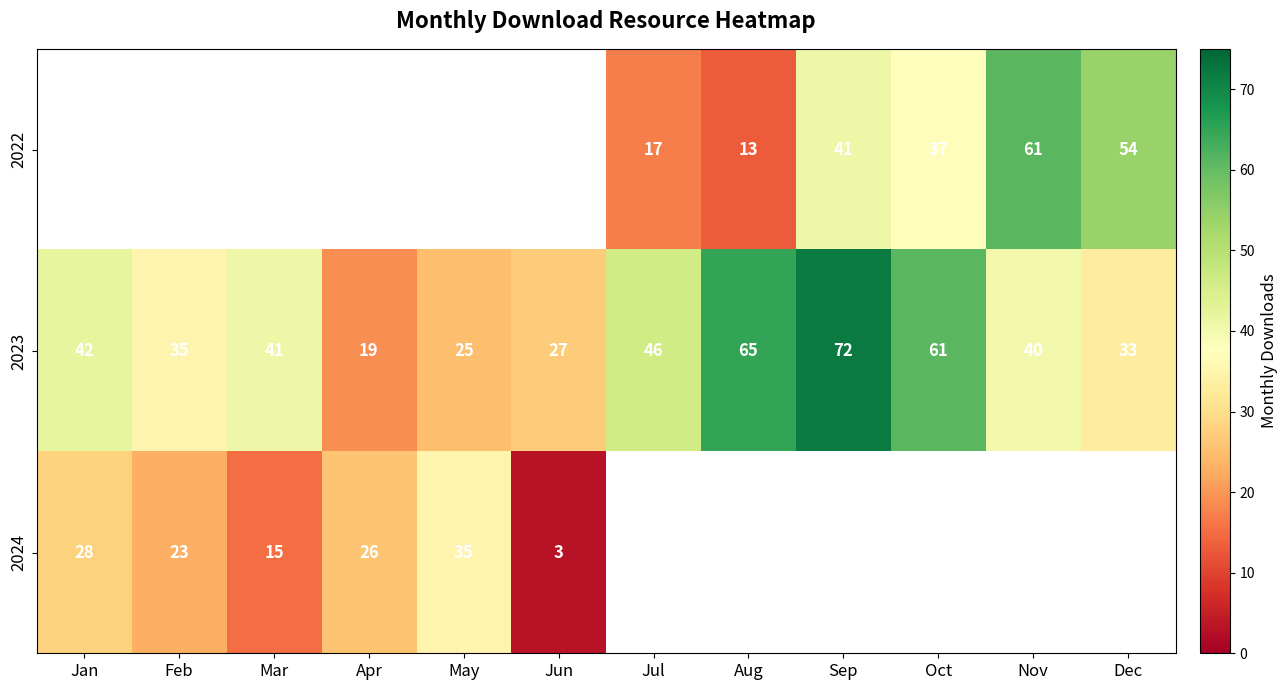

How many distinct data groups are displayed?

3